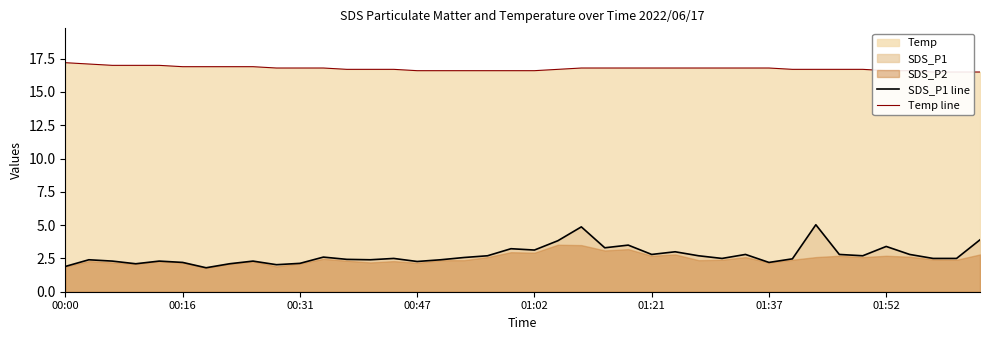

What is the approximate value of Temp line at 01:37?

16.8